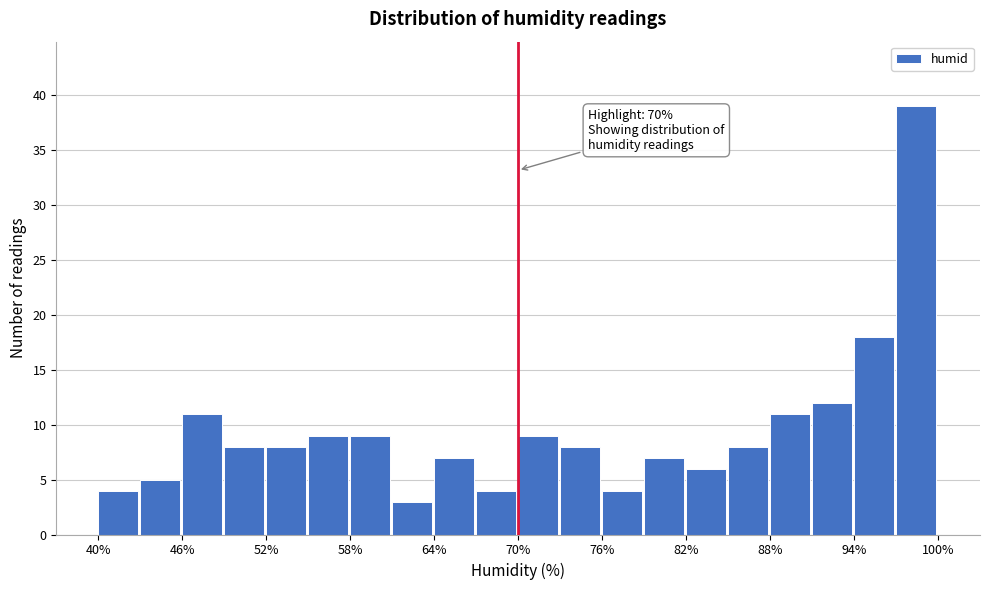

Read against the x-axis, roughly where is the centre of the tallest bar?

98